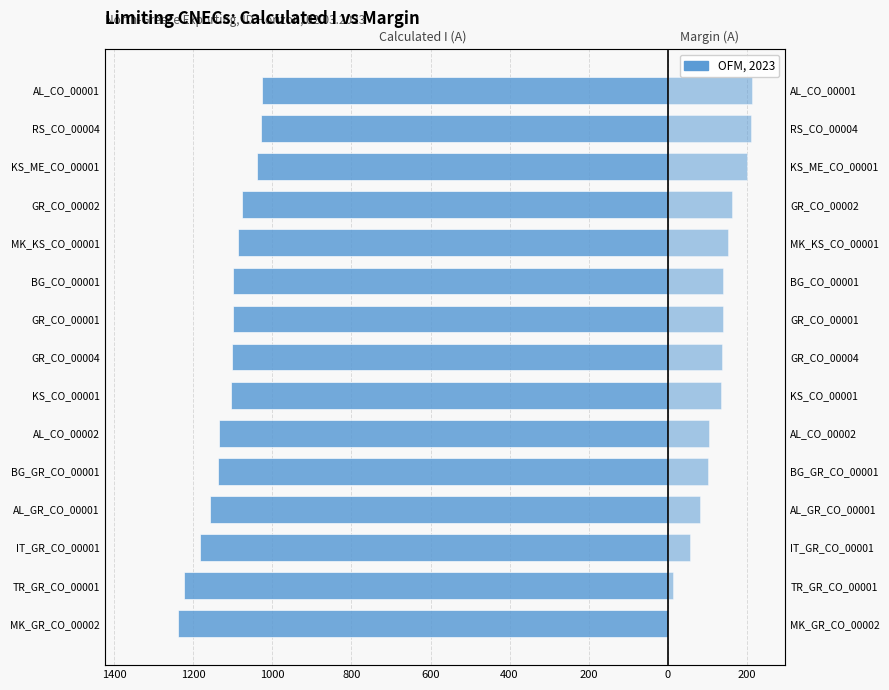

How many data points in Margin (A) are less than 138?

7